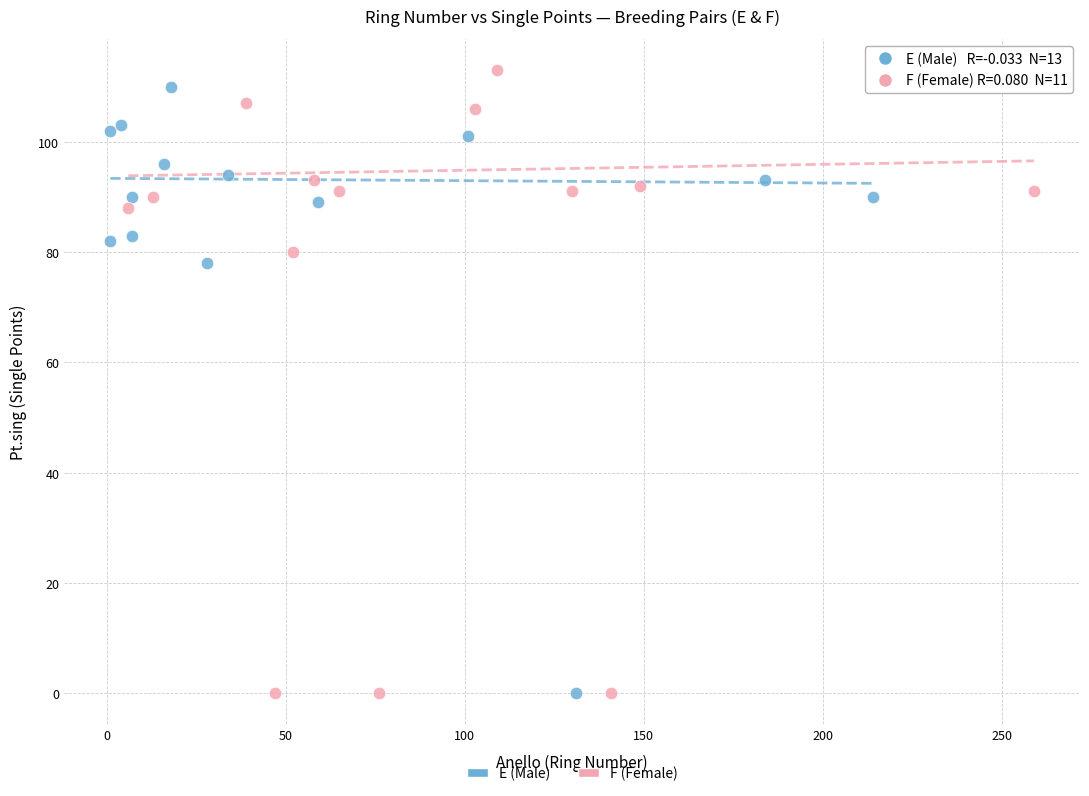

What are all the series names shown in the legend?

E (Male), F (Female)